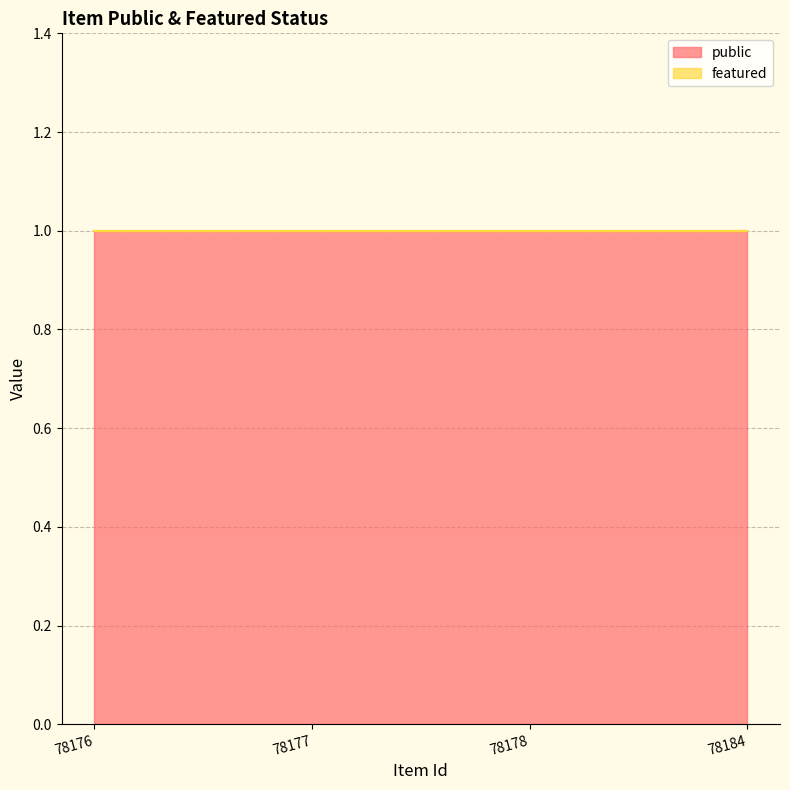

Reading right to left, transcribe all the data shown in this chart.

public: 1	1	1	1
featured: 0	0	0	0